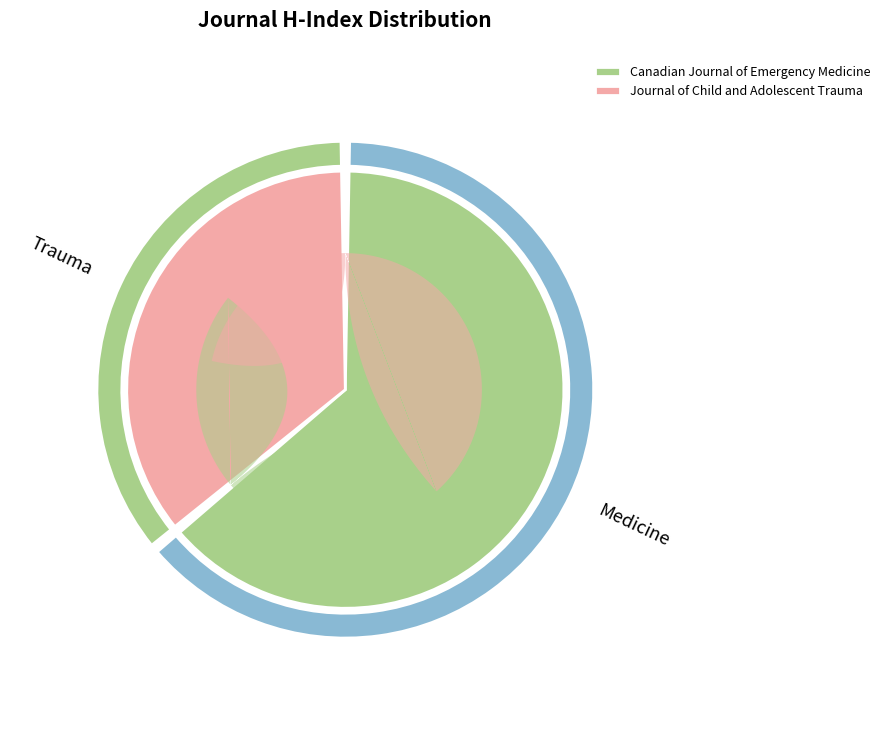

What is the smallest slice in the pie chart?

Journal of Child and Adolescent Trauma